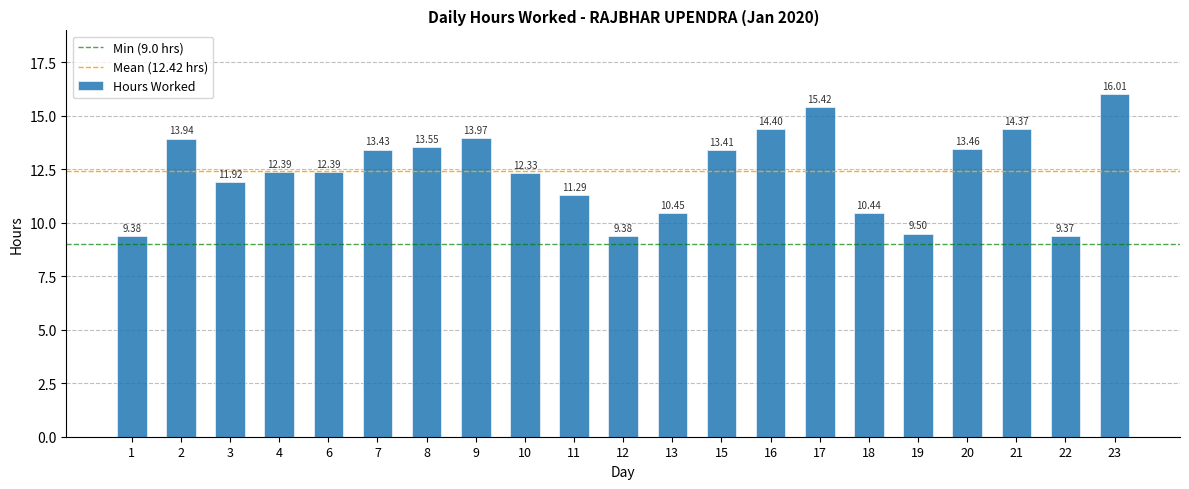

What is the value of the 17th bar from the left?

9.5